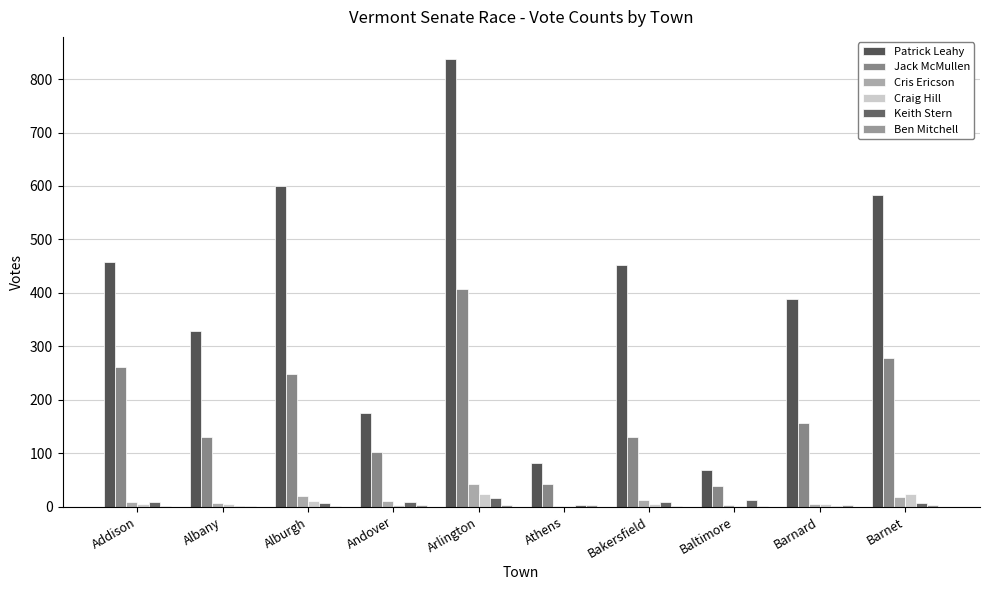

How many distinct data groups are displayed?

6